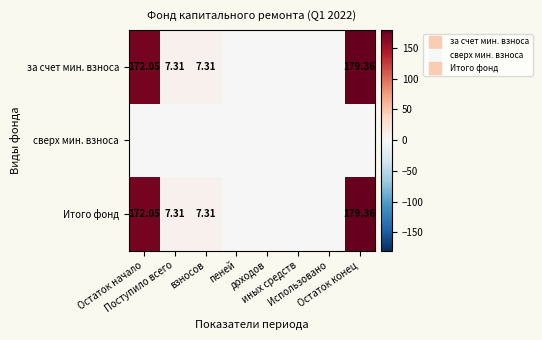

What is the difference between the maximum and minimum values in the Итого фонд series?

179.4